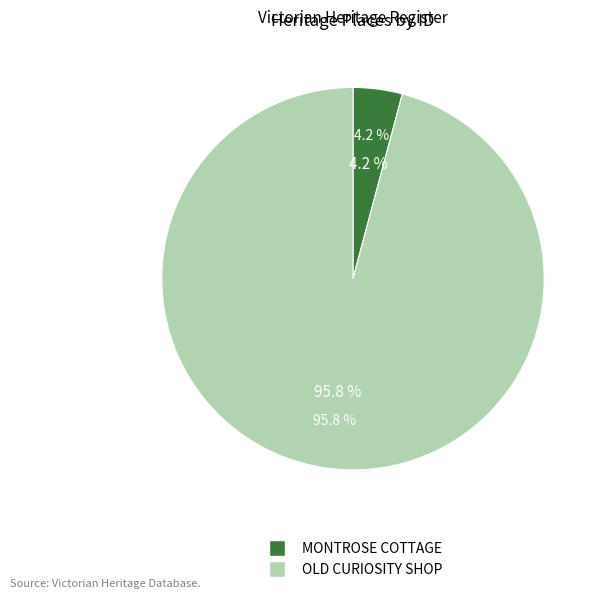

Which has a higher value, MONTROSE COTTAGE or OLD CURIOSITY SHOP?

OLD CURIOSITY SHOP